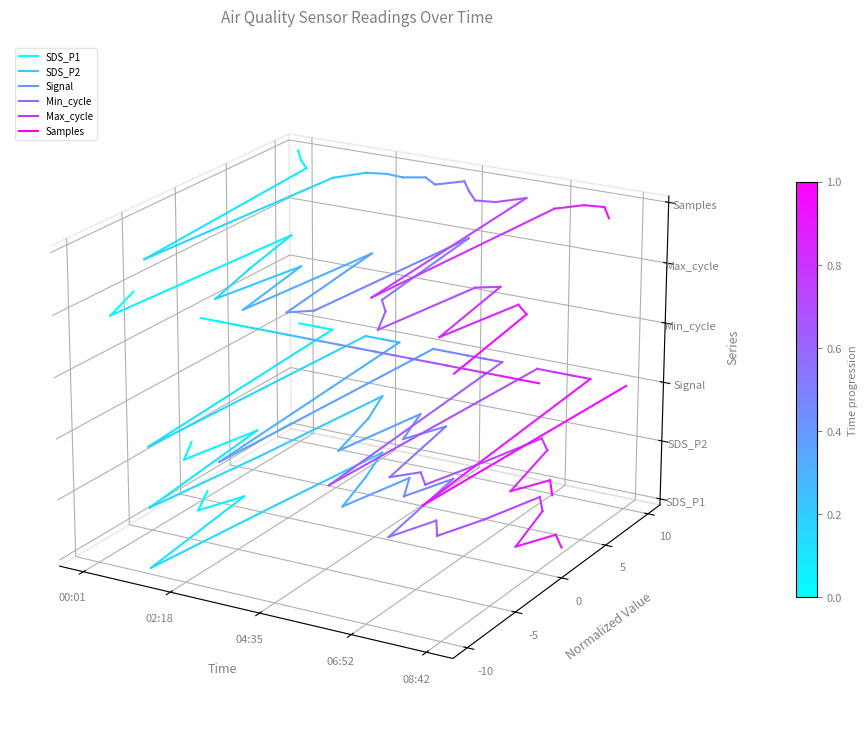

Where is Max_cycle nearest to the value 0?

02:18